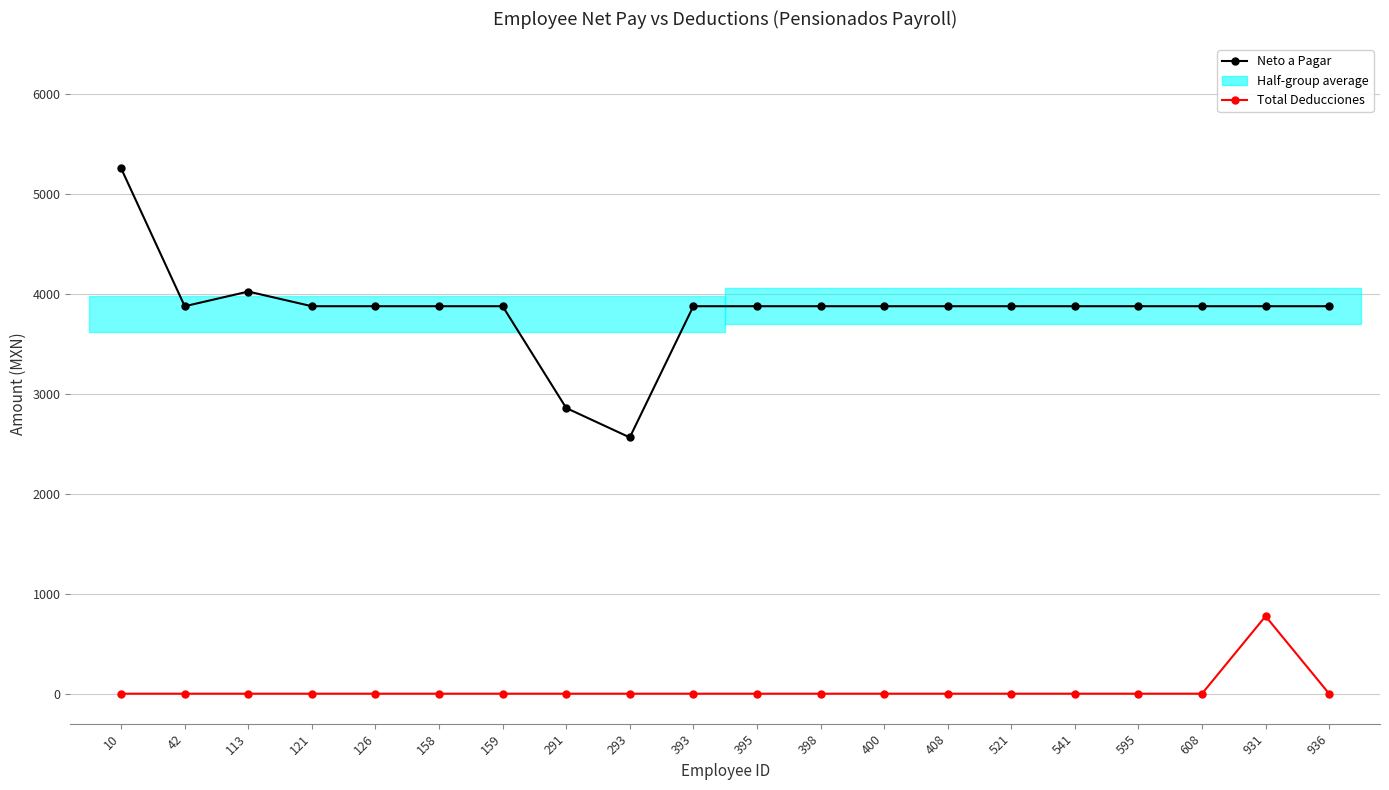

True or false: Neto a Pagar and Total Deducciones intersect in this chart.

False